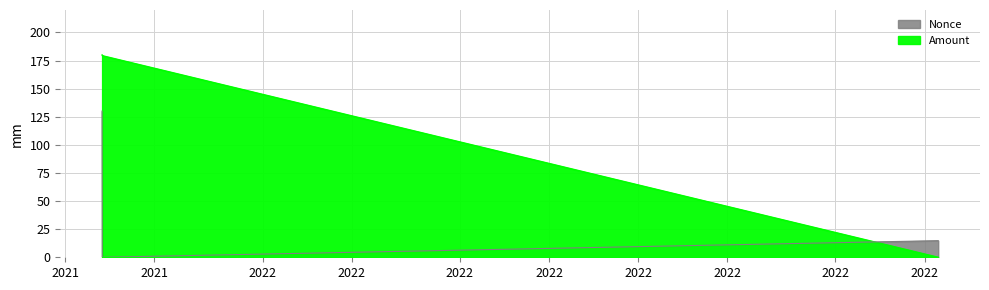

Between 2021-12-06 18:24:00 and 2021-12-06 19:12:00, which is larger?

2021-12-06 18:24:00